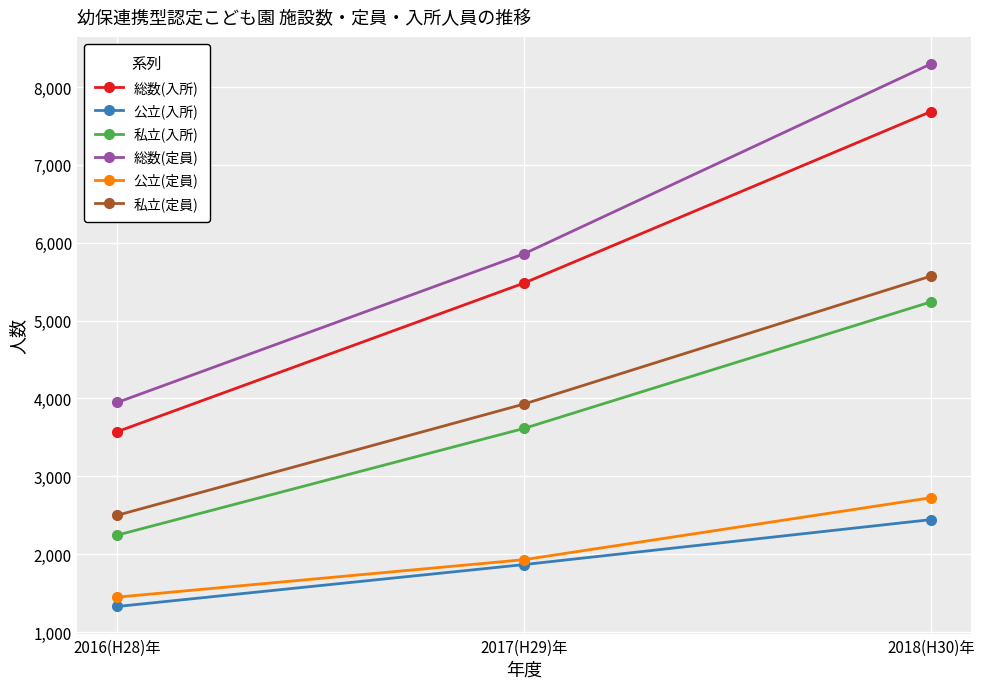

Reading left to right, extract all data points from this chart.

総数(入所): 2016(H28)年=3575	2017(H29)年=5483	2018(H30)年=7684
公立(入所): 2016(H28)年=1329	2017(H29)年=1867	2018(H30)年=2444
私立(入所): 2016(H28)年=2246	2017(H29)年=3616	2018(H30)年=5240
総数(定員): 2016(H28)年=3950	2017(H29)年=5859	2018(H30)年=8296
公立(定員): 2016(H28)年=1449	2017(H29)年=1930	2018(H30)年=2725
私立(定員): 2016(H28)年=2501	2017(H29)年=3929	2018(H30)年=5571